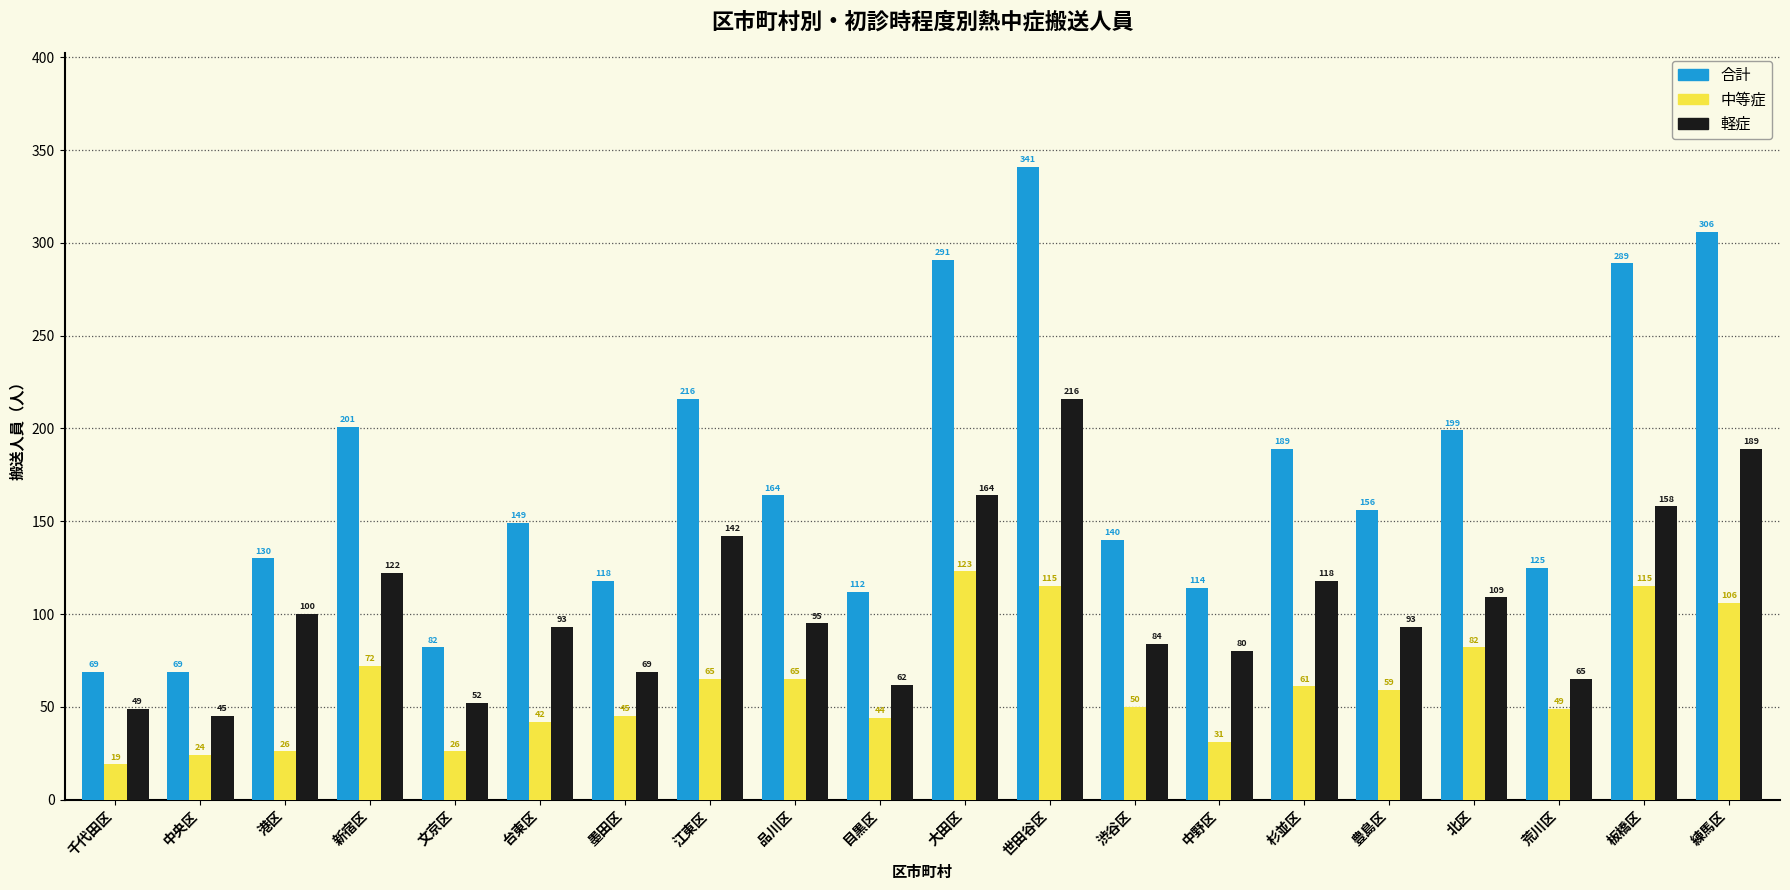

Is it true that 軽症 equals 15 at 墨田区?

False